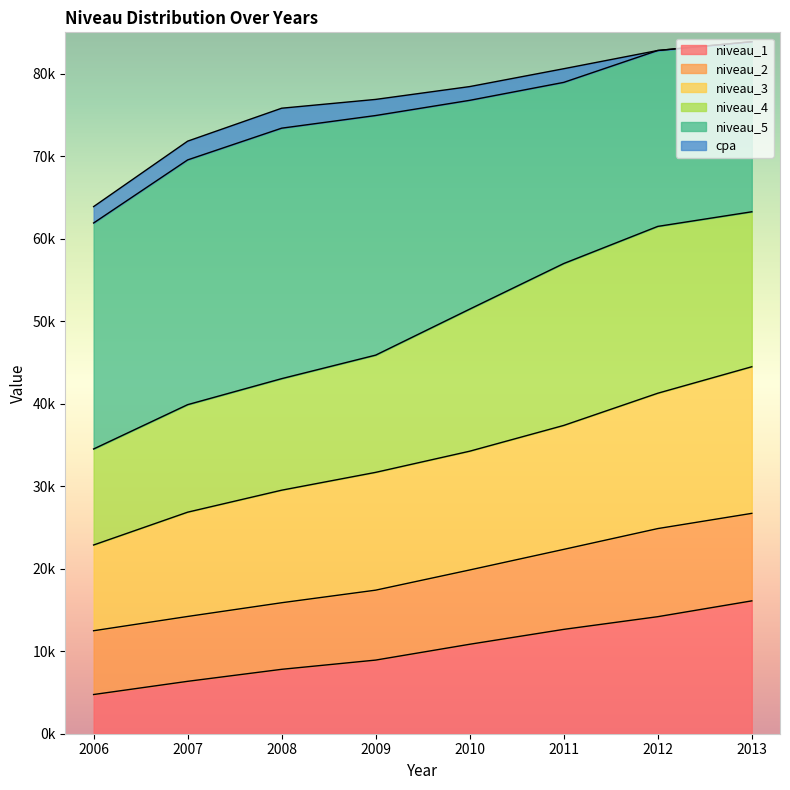

At which label does niveau_3 reach its peak?

2013